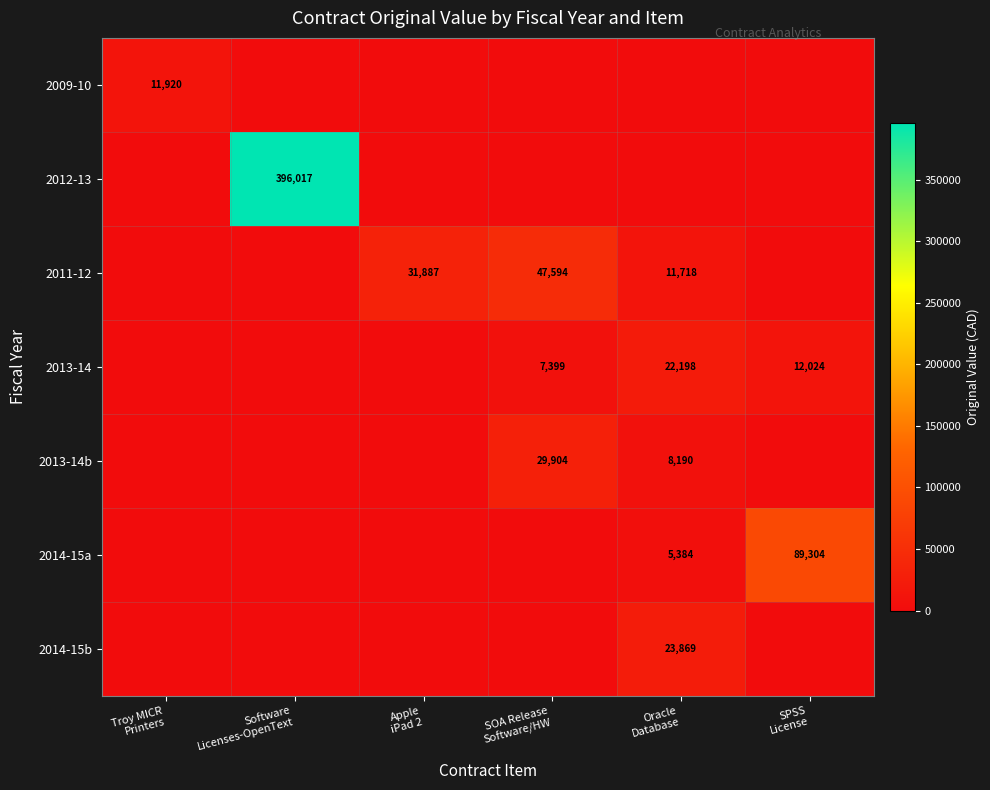

At Oracle Database, list the series in order from smallest to largest.

2009-10, 2012-13, 2014-15a, 2013-14b, 2011-12, 2013-14, 2014-15b